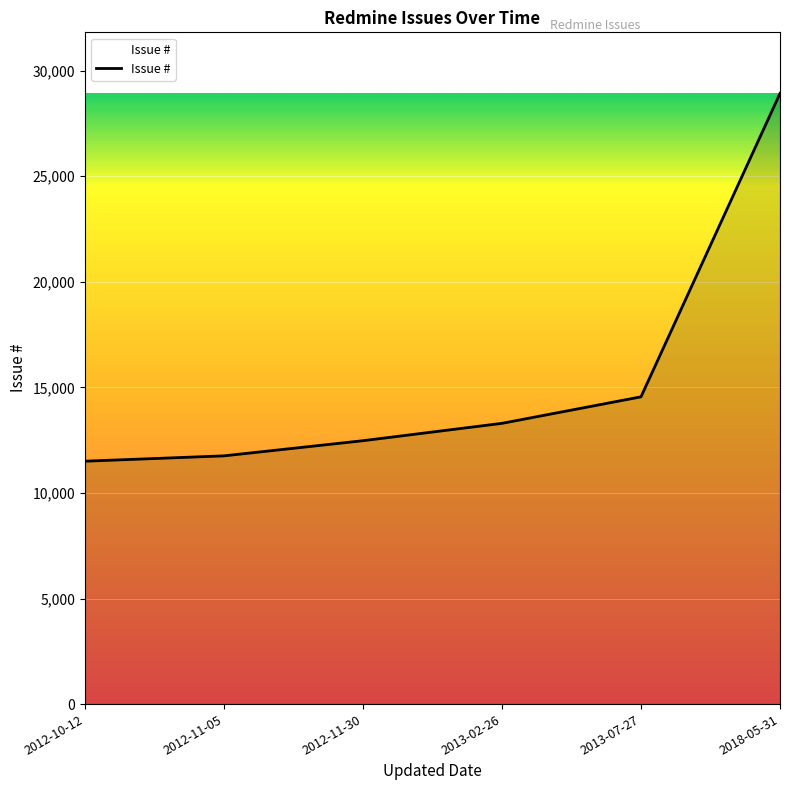

Does the chart have visible grid lines?

Yes